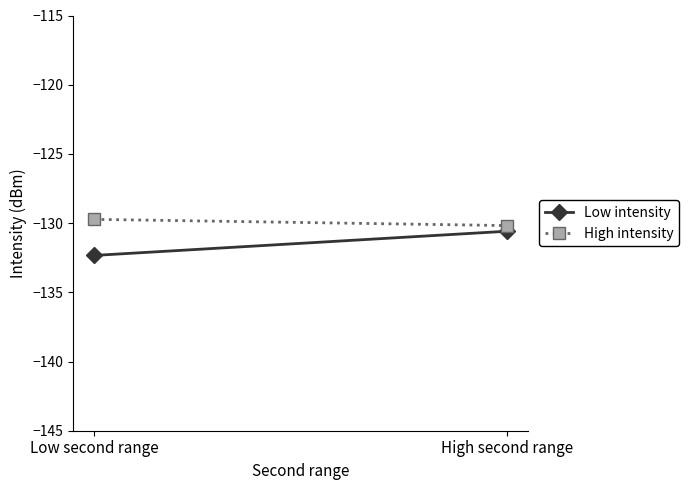

How many categories are shown in the chart?

2